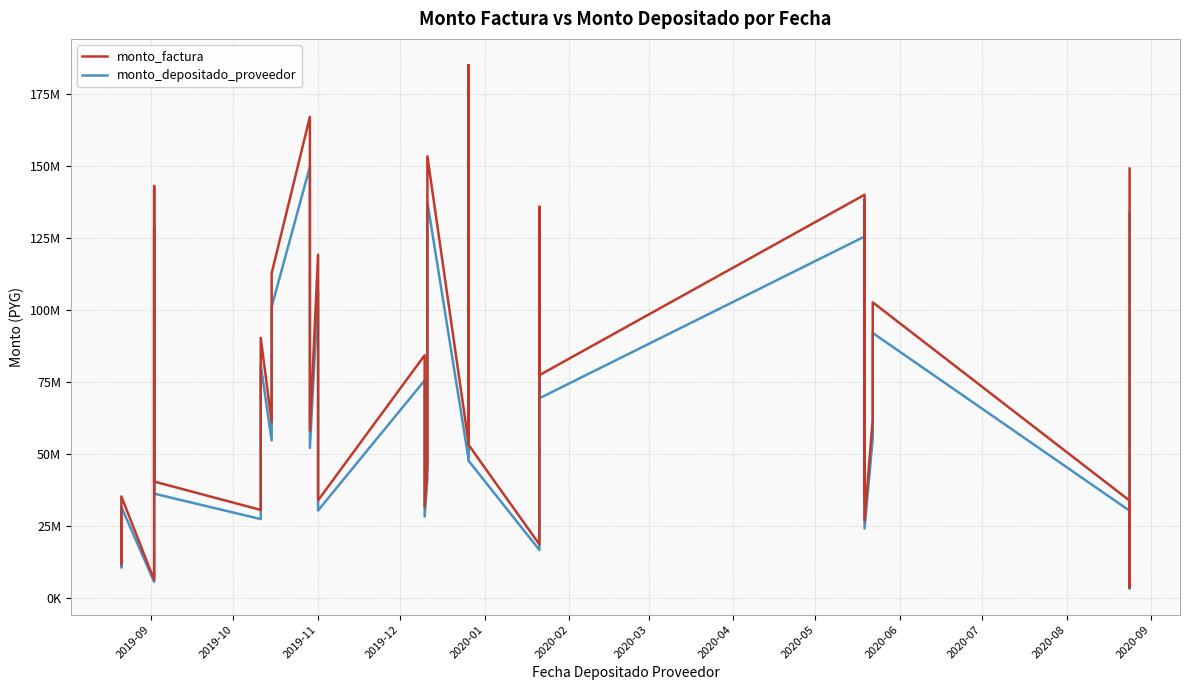

The value of monto_factura at 2020-01 is 7600638. True or false?

False